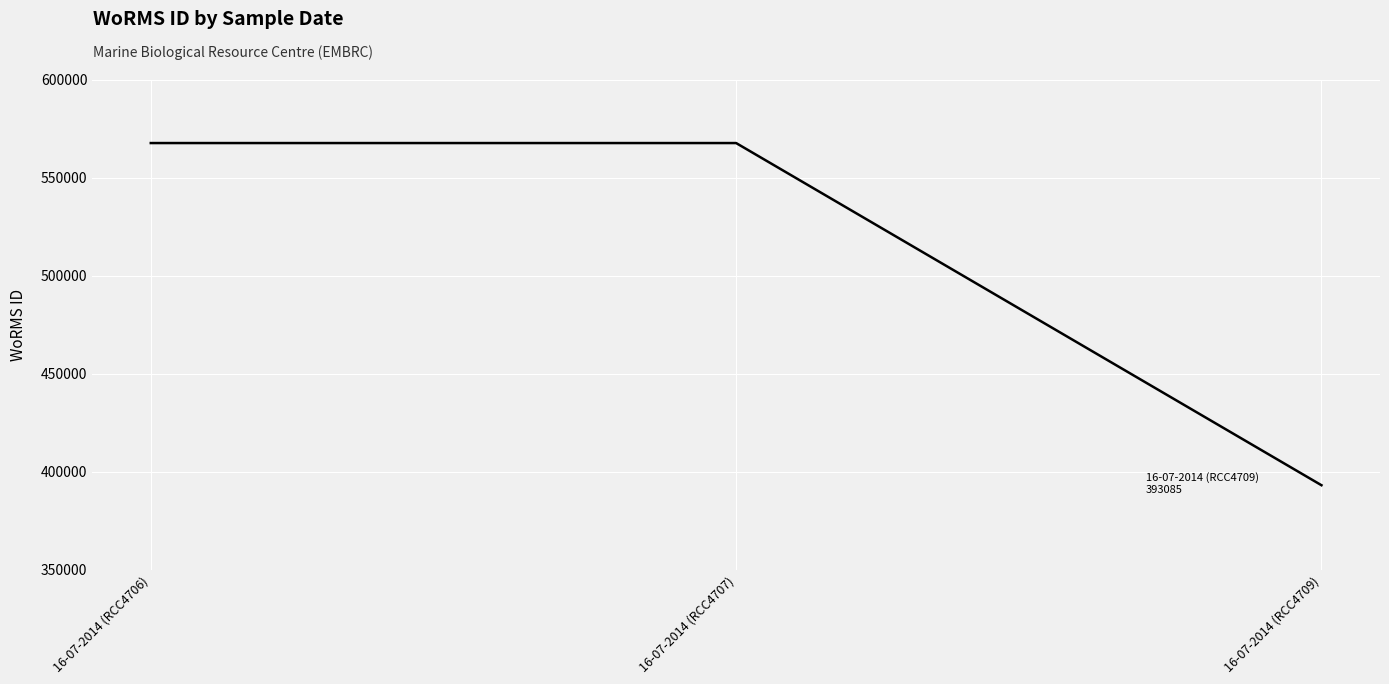

How many categories are shown in the chart?

3